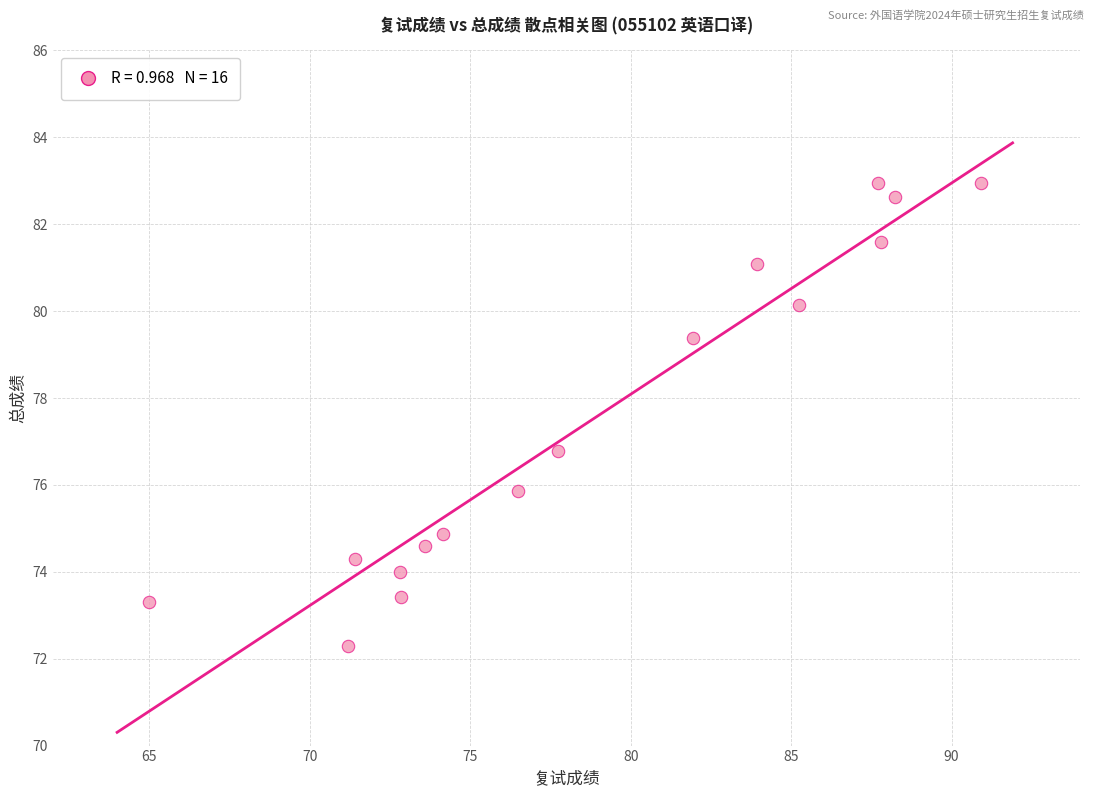

What is the range of X values (max minus min)?

25.9